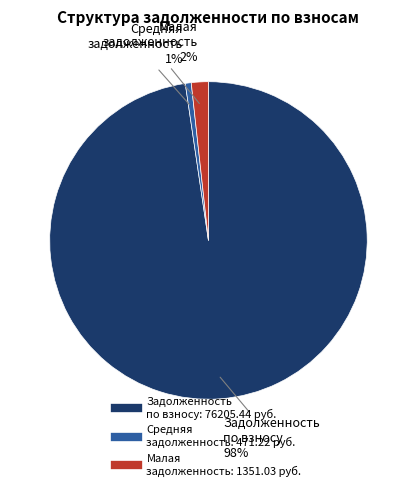

To the nearest percent, what is the average slice percentage?

33%